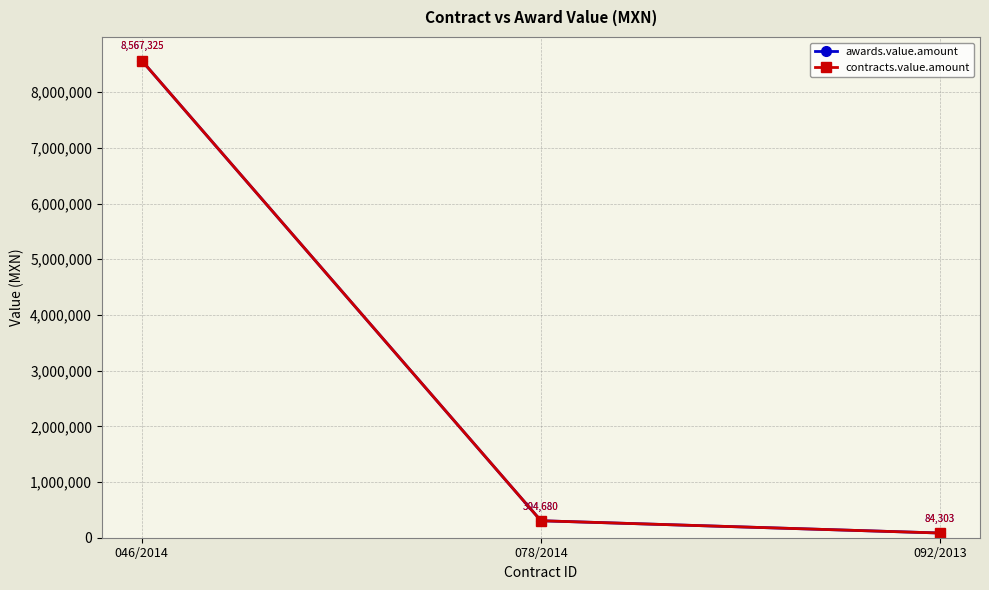

What is the value of the awards.value.amount point at the 1st from the left?

8567325.0